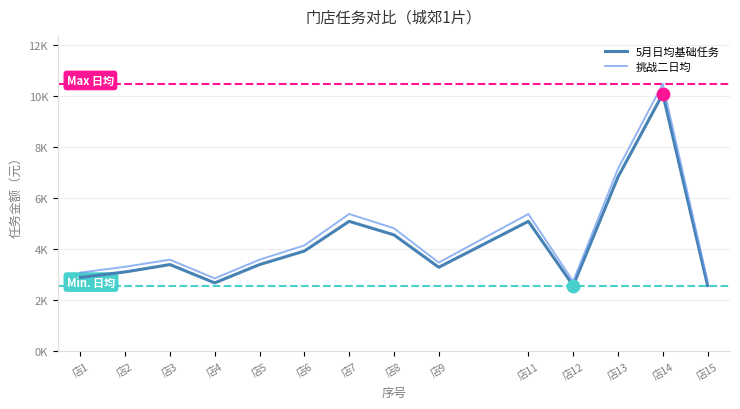

Which series has the largest total across all categories?

挑战二日均